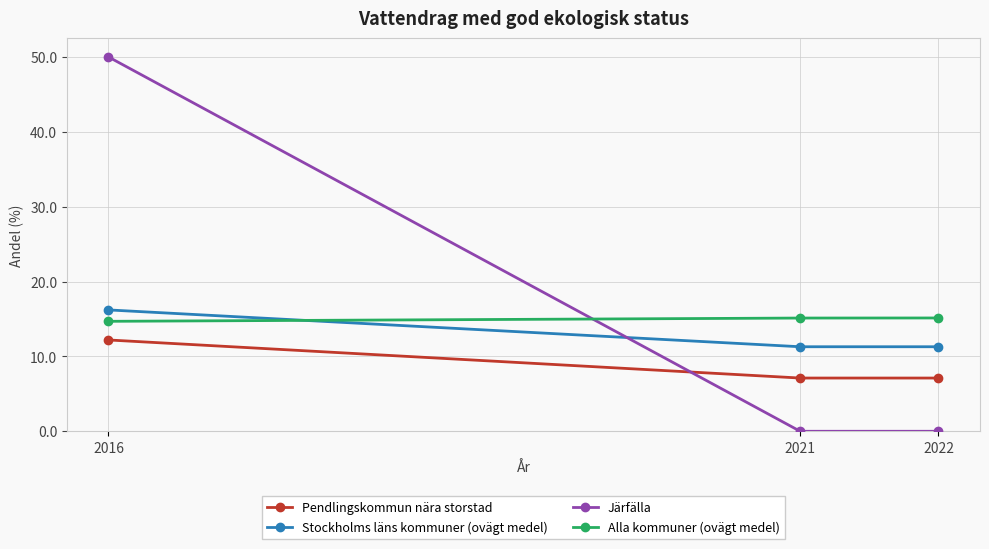

What is the maximum value shown in the chart?

50.0